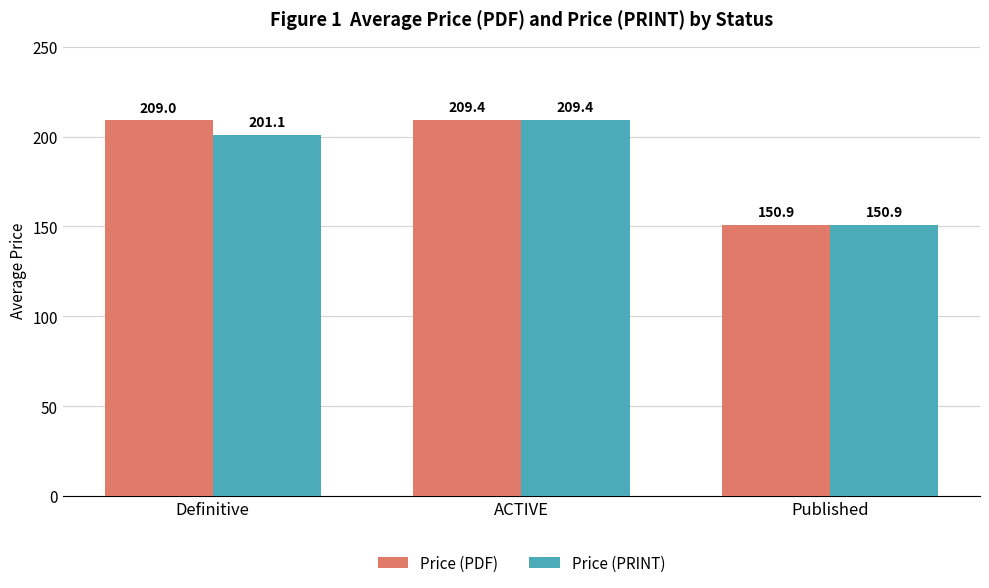

At Definitive, list the series in order from largest to smallest.

Price (PDF), Price (PRINT)